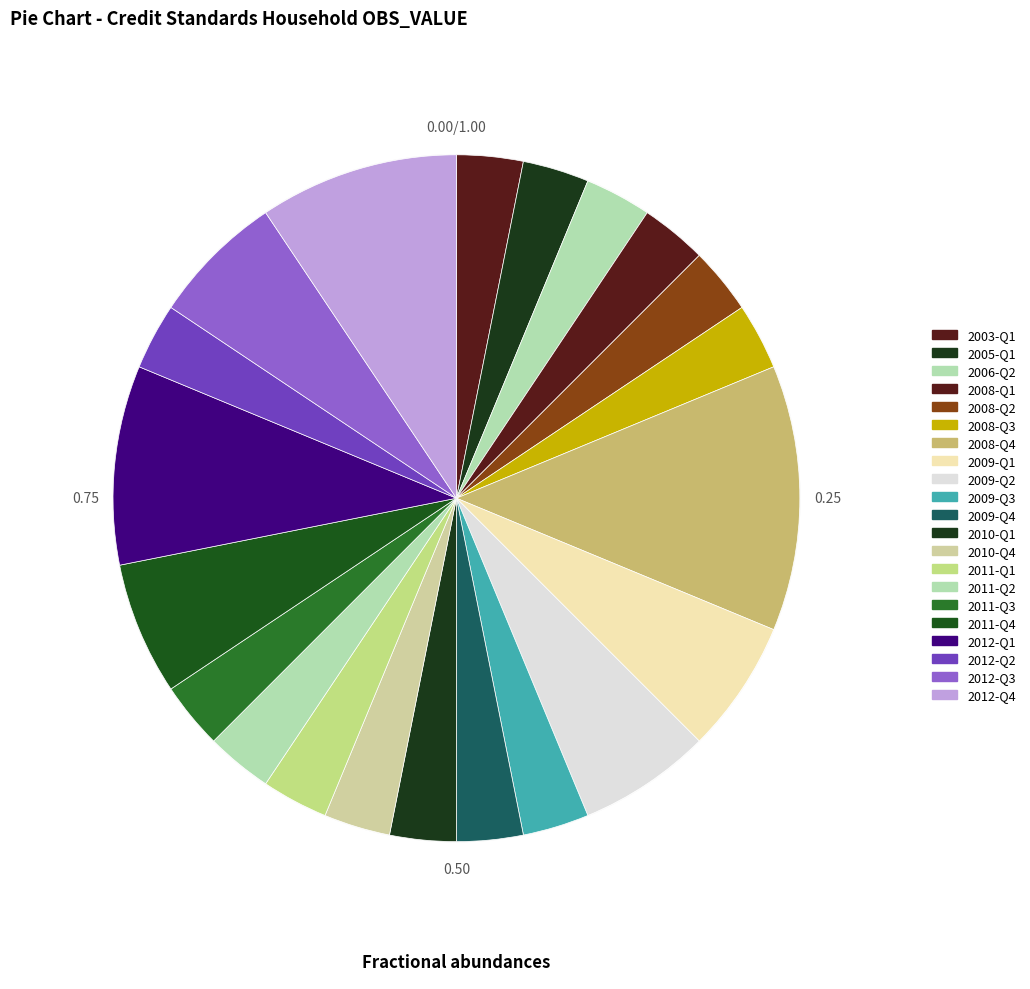

What percentage is the 2012-Q1 slice, to the nearest percent?

9%